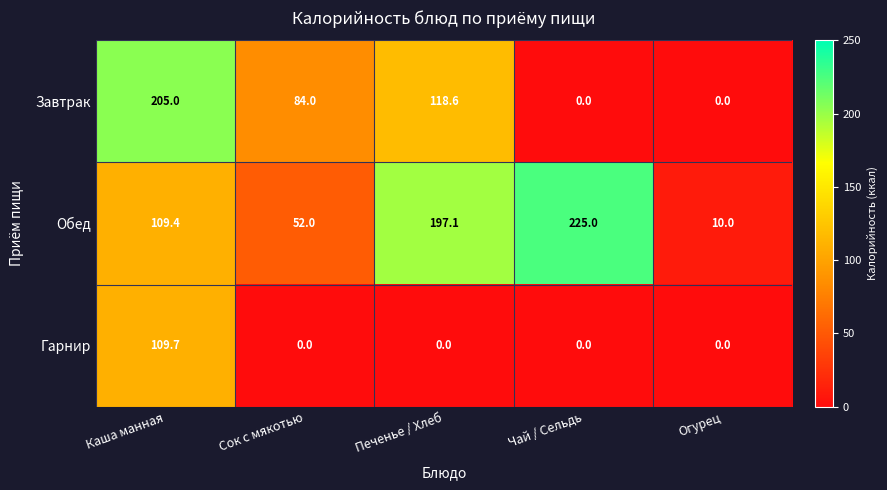

Which series changed the most between Сок с мякотью and Печенье / Хлеб?

Обед